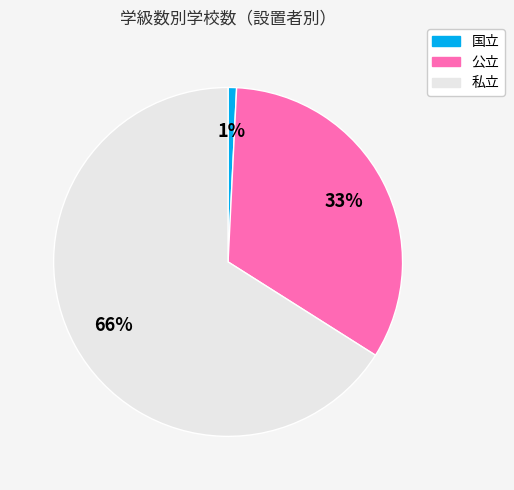

How many segments does this pie chart have?

3